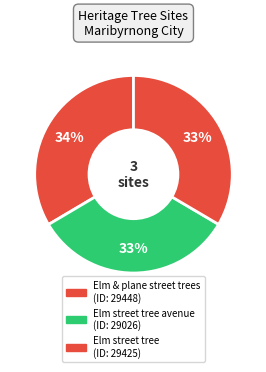

How many slices are in this pie chart?

3